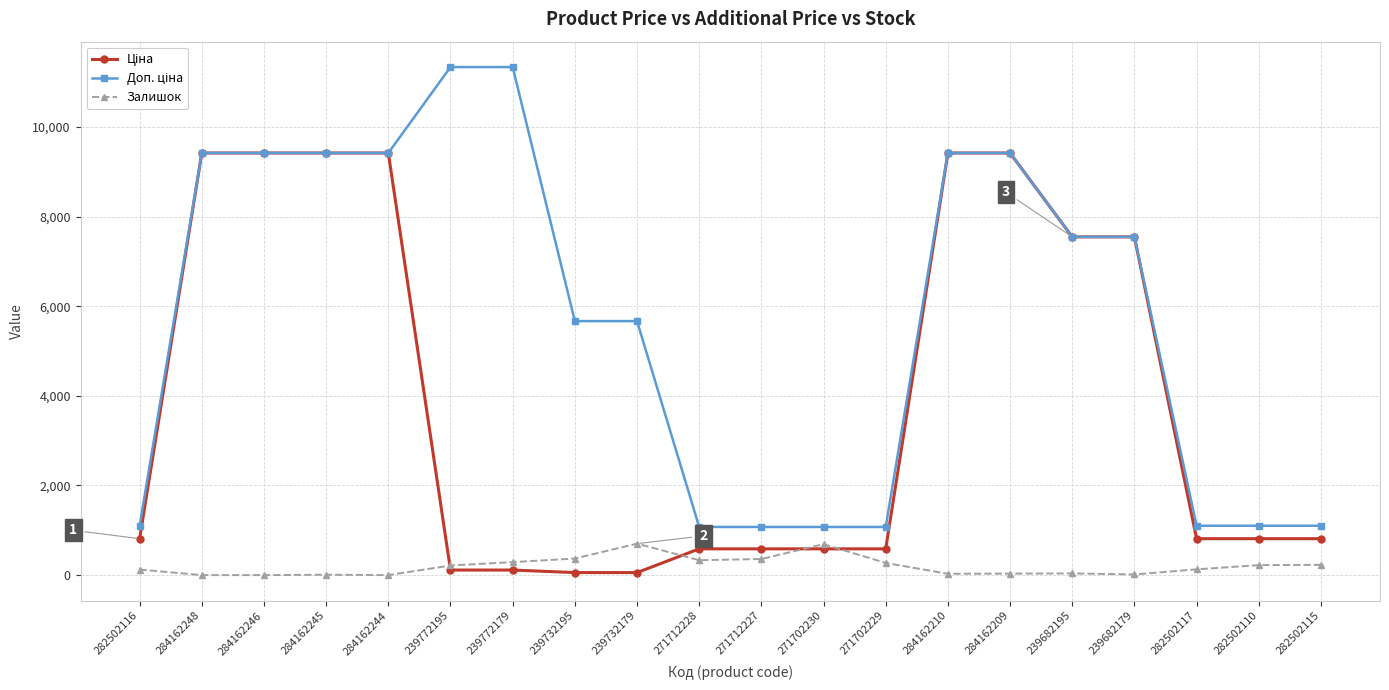

What position from the left is 239682179?

17